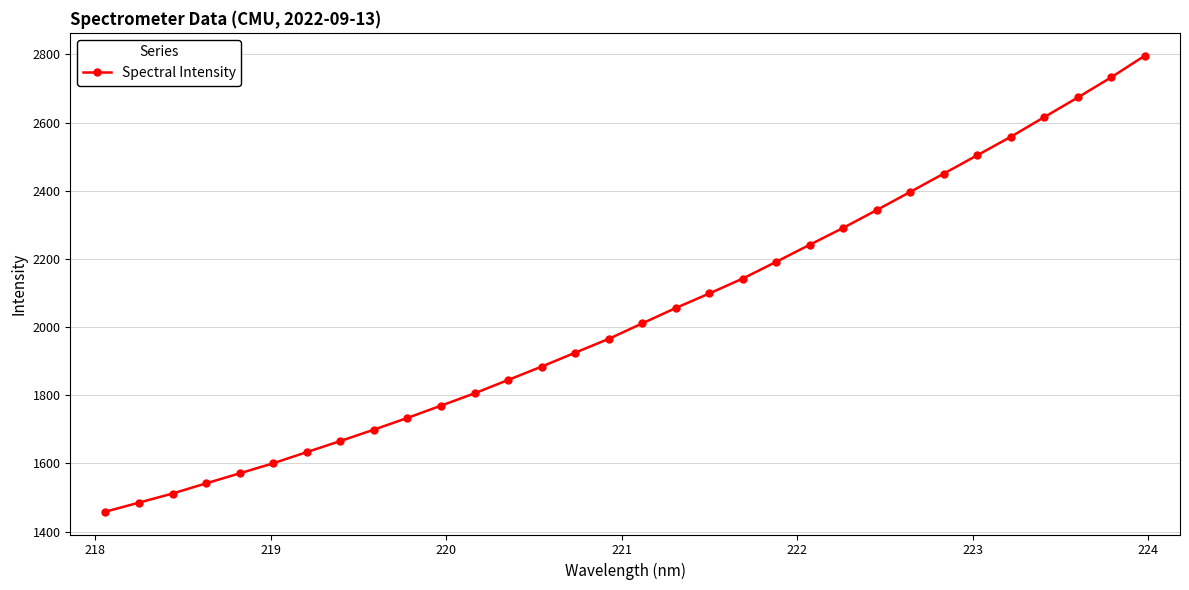

What is the difference between the maximum and minimum values?

1337.9